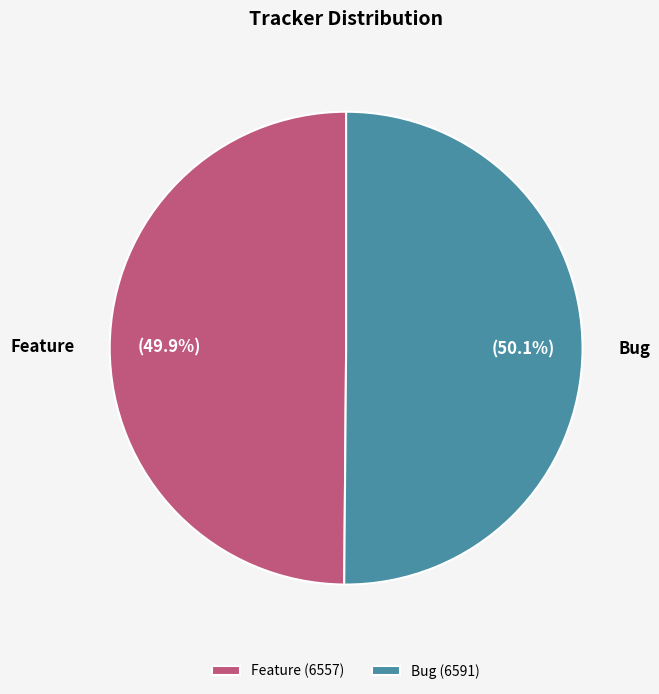

Is it true that Bug is 56% of the pie?

False